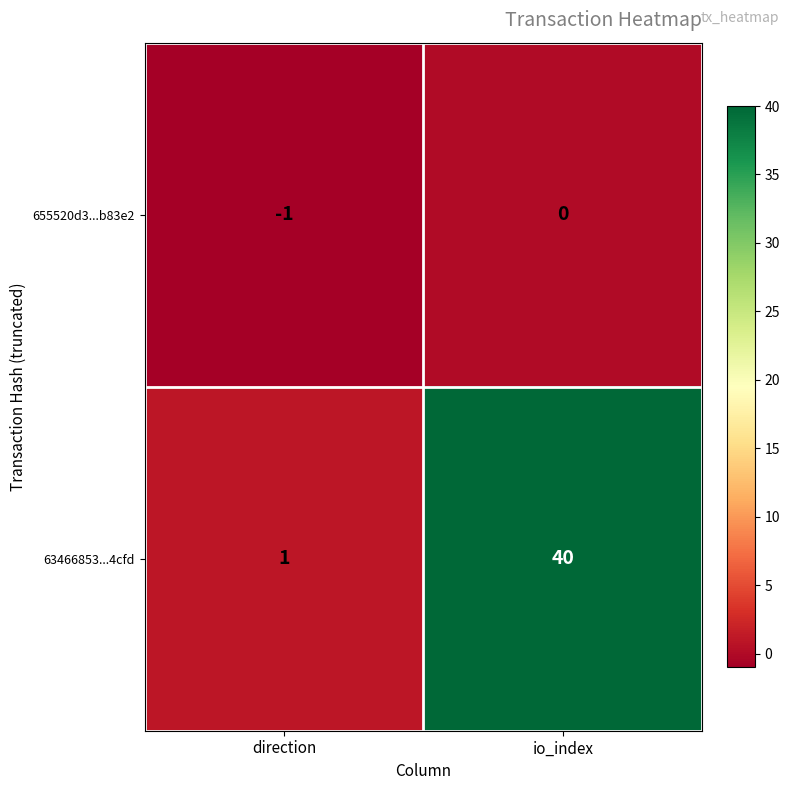

True or false: 63466853...4cfd has a value of 40 at io_index.

True